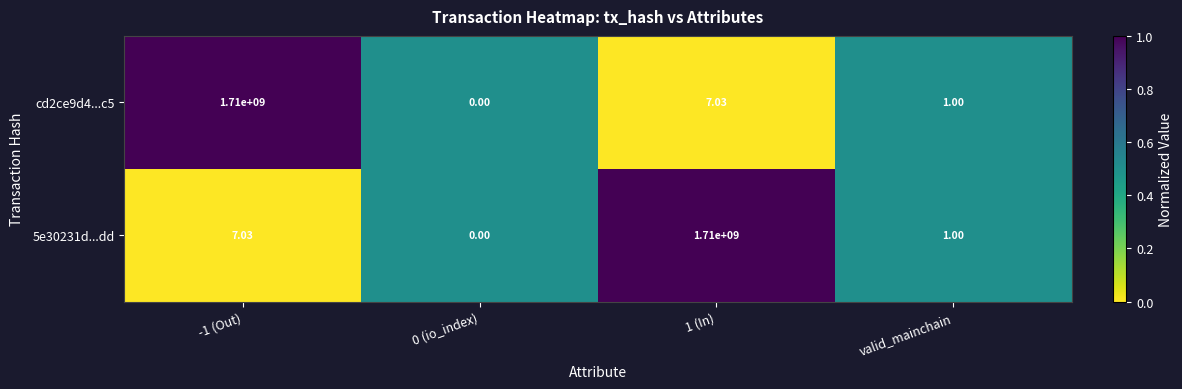

Is the value of cd2ce9d4...c5 at -1 (Out) greater than the value of 5e30231d...dd at valid_mainchain?

Yes